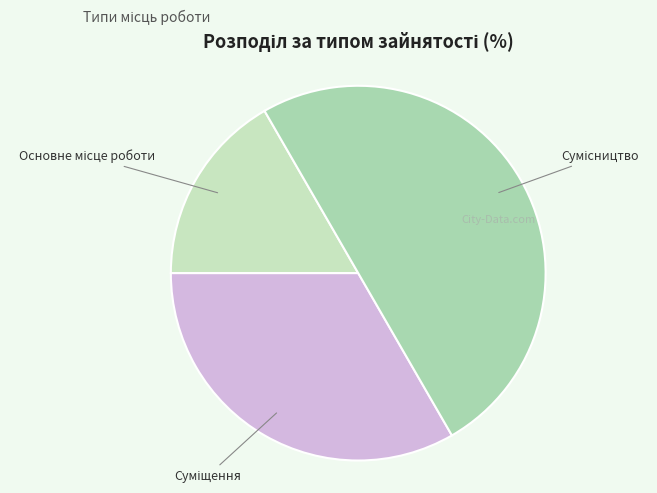

True or false: Суміщення accounts for 33% of the total.

True